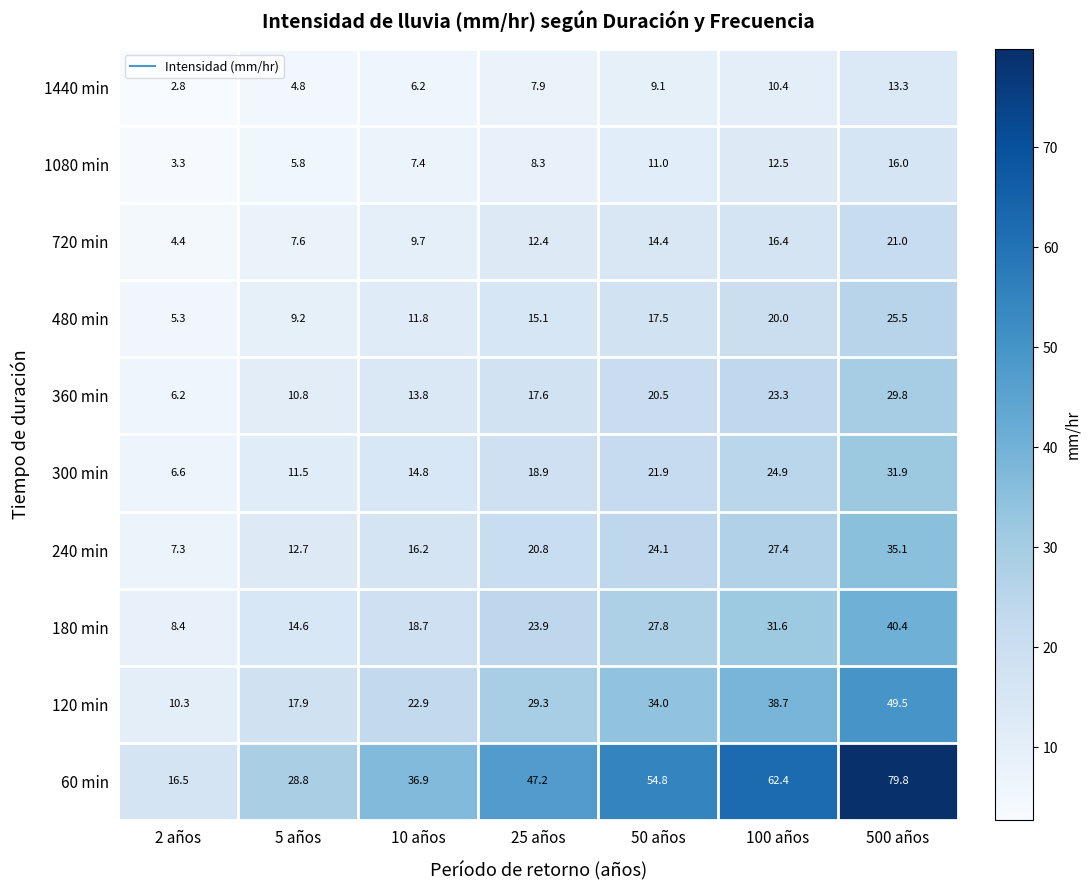

The 1440 min series shows 7.9 at 25 años. True or false?

True